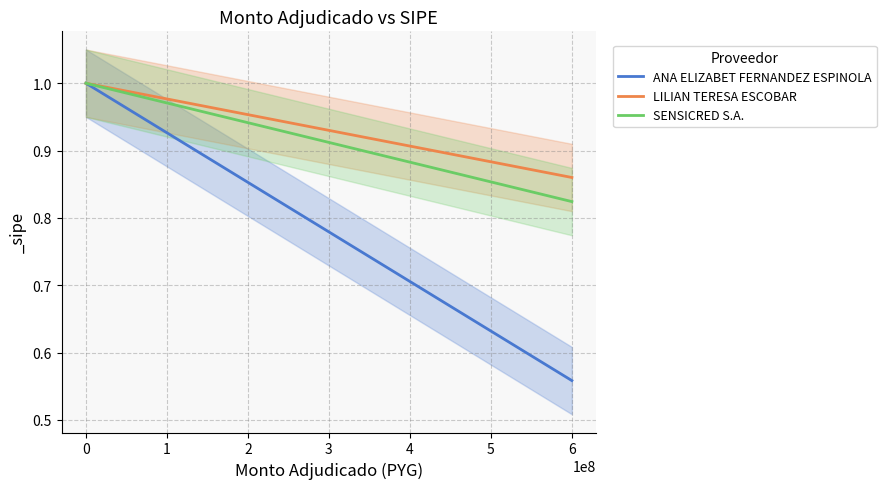

At which label does ANA ELIZABET FERNANDEZ ESPINOLA reach its minimum?

6